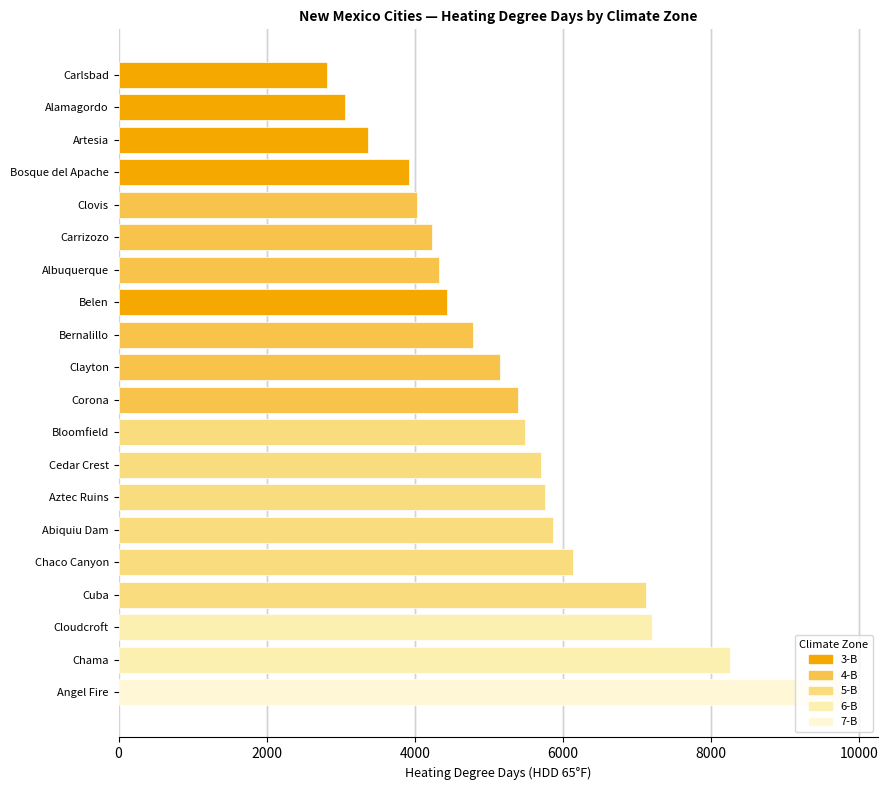

What is the difference between the maximum and minimum values?

6956